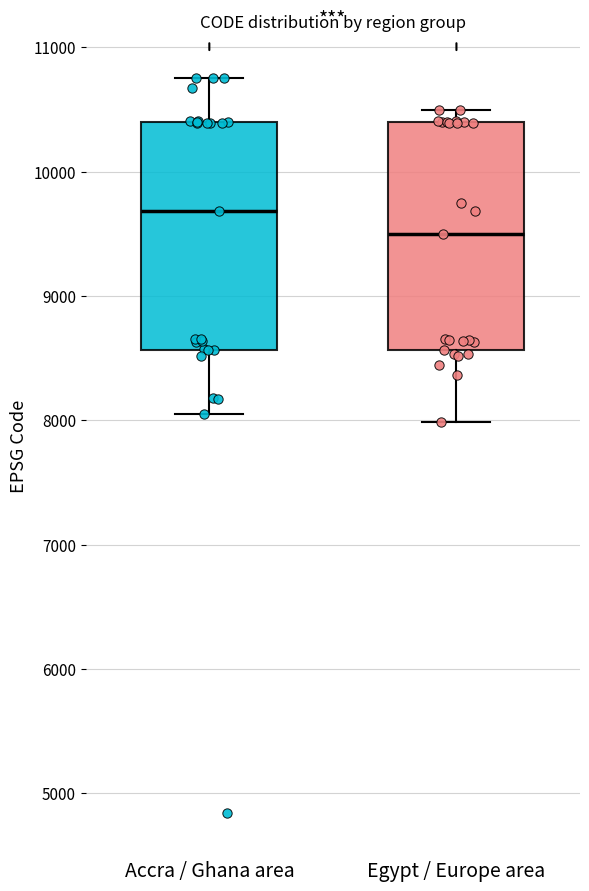

Which box has the highest median line?

Accra / Ghana area